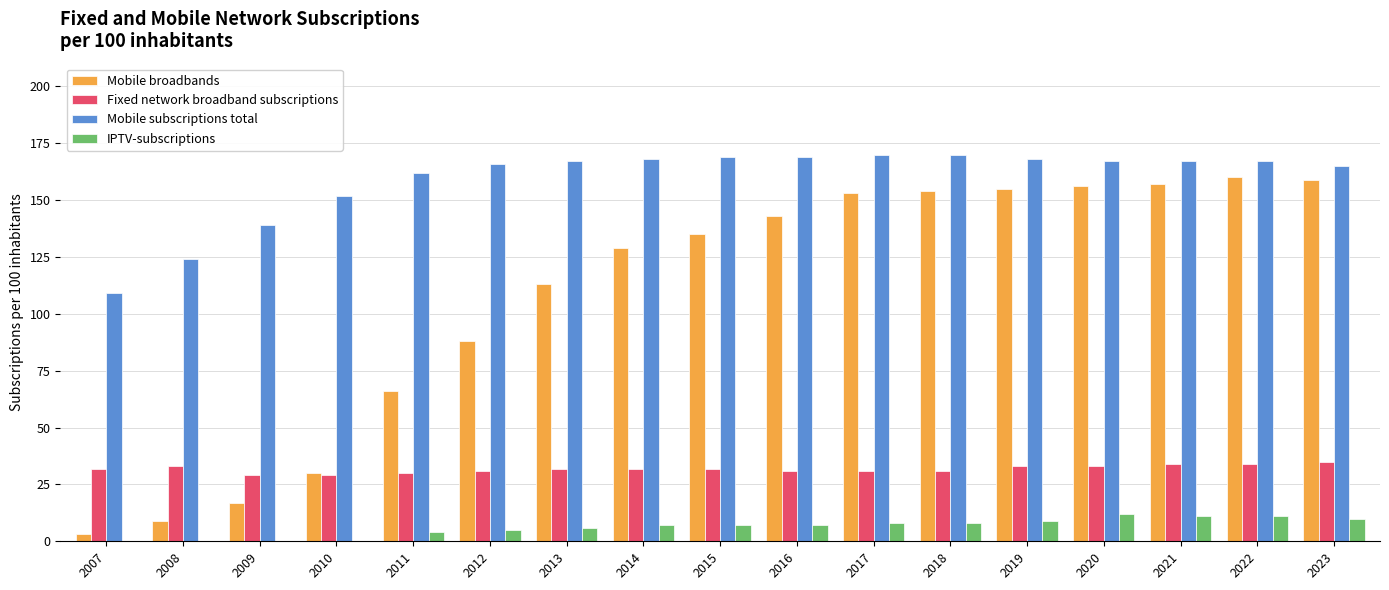

What is the maximum value for Mobile broadbands?

160